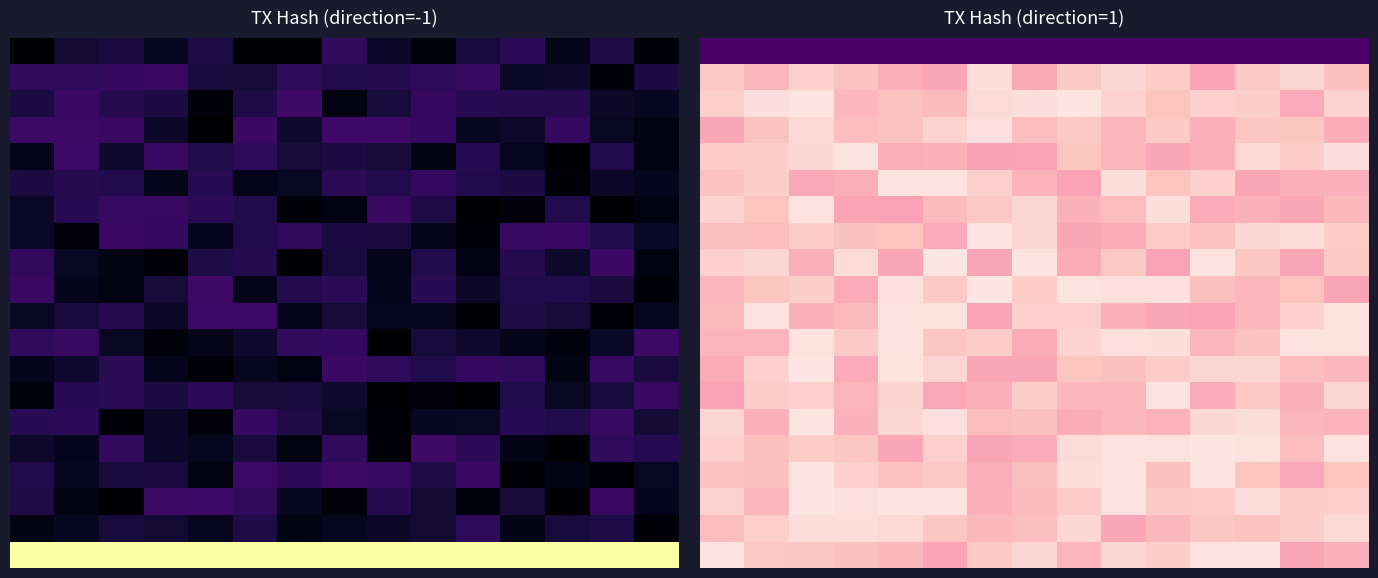

What is the difference between the highest and lowest values at 7?

19.7